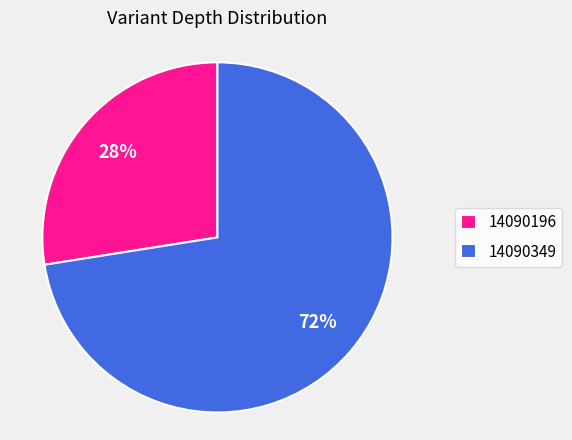

Which slice represents more than half of the pie?

14090349